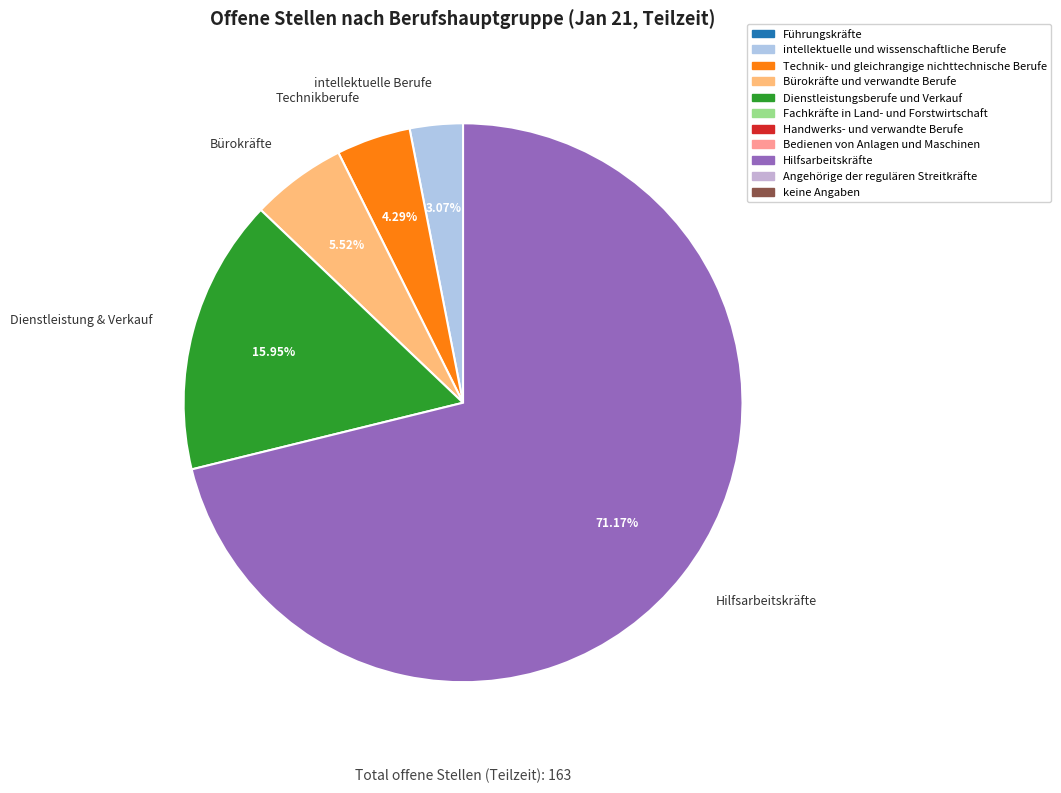

What is the smallest slice in the pie chart?

intellektuelle Berufe